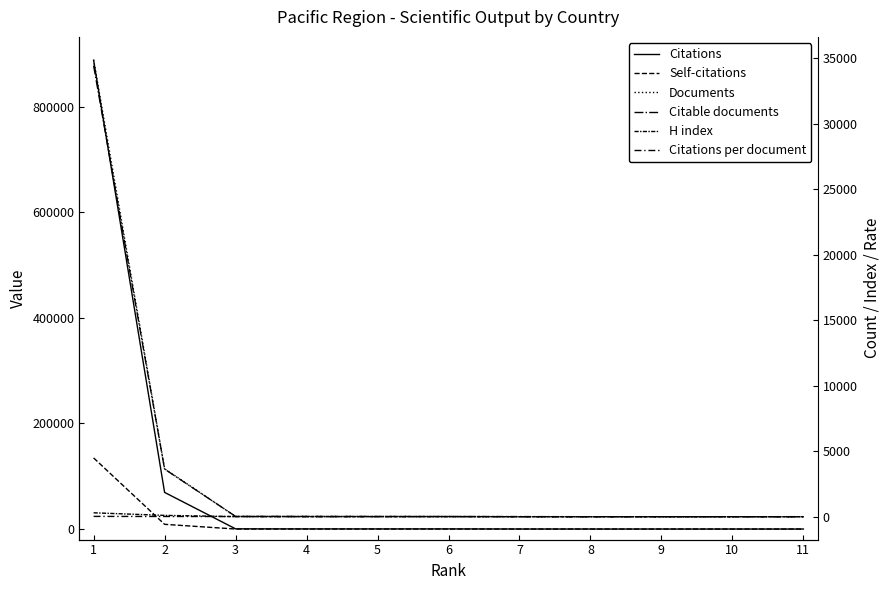

Reading left to right, list all the values displayed in this chart.

Citations: 887879.0	69383.0	346.0	174.0	163.0	196.0	36.0	2.0	0.0	1.0	6.0
Self-citations: 134683.0	8893.0	12.0	40.0	13.0	9.0	0.0	0.0	0.0	0.0	0.0
Documents: 34880.0	3661.0	24.0	23.0	21.0	16.0	3.0	2.0	1.0	1.0	1.0
Citable documents: 34425.0	3637.0	24.0	23.0	20.0	16.0	3.0	2.0	1.0	1.0	1.0
H index: 300.0	104.0	9.0	6.0	5.0	5.0	2.0	1.0	0.0	1.0	1.0
Citations per document: 25.5	18.9	14.4	7.6	7.8	12.2	12.0	1.0	0.0	1.0	6.0